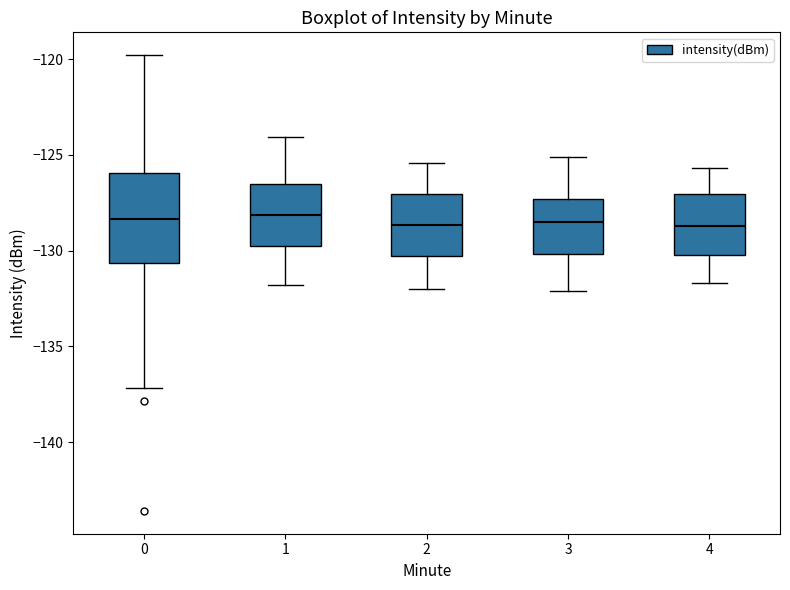

Reading left to right, transcribe this box plot: for each box, give where its median line is, the range the box spans, and where its two whiskers end, as read against the y-axis. The values are not printed on the chart, so give them approximately, as read against the axis.

0: median -128.5, box -130.5 to -126.0, whiskers -137.0 to -120.0
1: median -128.0, box -130.0 to -126.5, whiskers -132.0 to -124.0
2: median -128.5, box -130.5 to -127.0, whiskers -132.0 to -125.5
3: median -128.5, box -130.0 to -127.5, whiskers -132.0 to -125.0
4: median -128.5, box -130.0 to -127.0, whiskers -131.5 to -125.5